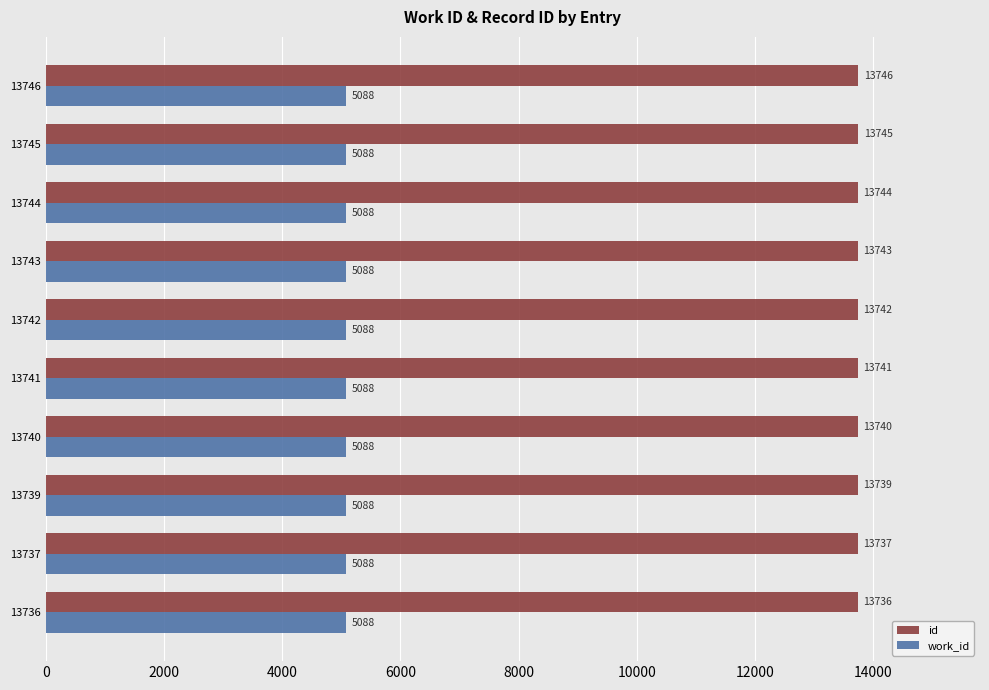

The value of id at 13736 is 3149. True or false?

False